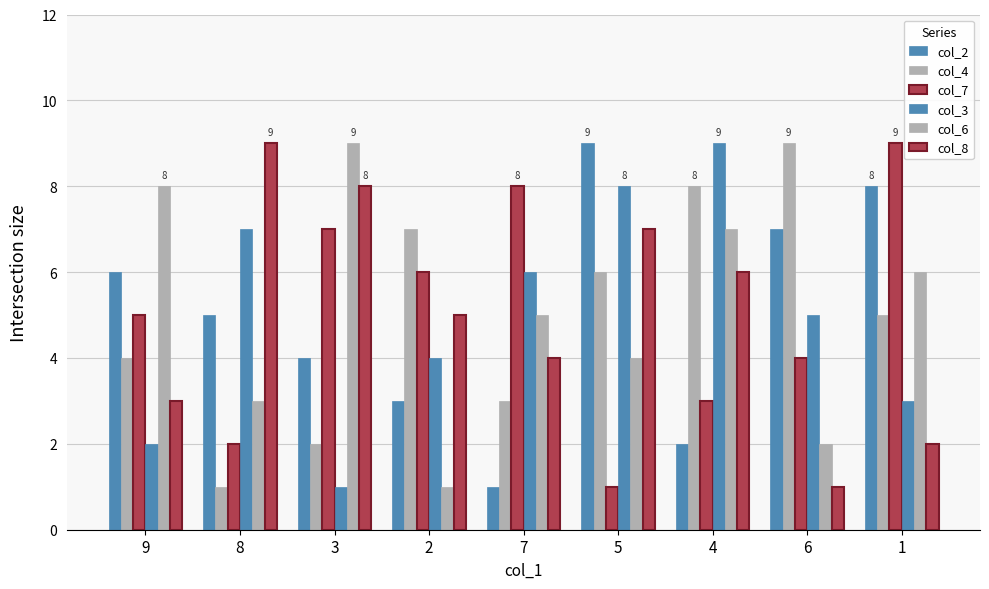

What is the total value across all series at 9?

28